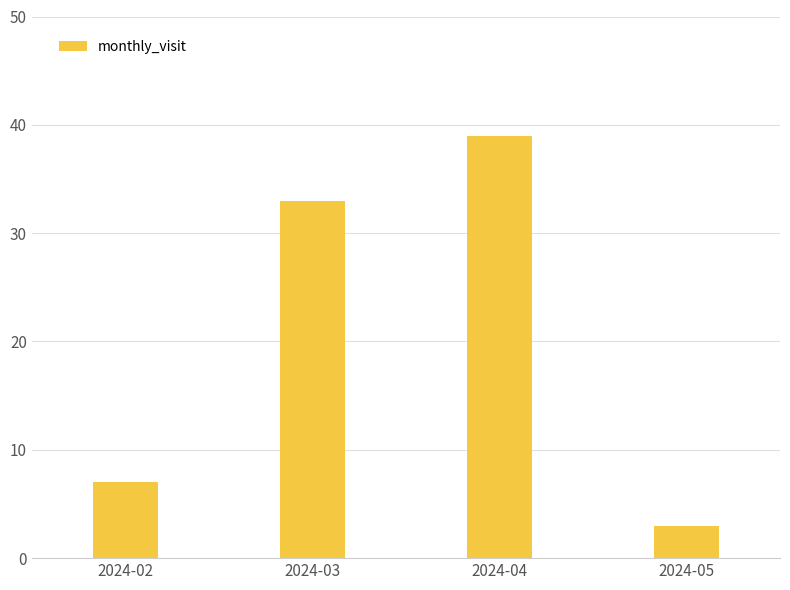

Rank the categories by value from highest to lowest.

2024-04, 2024-03, 2024-02, 2024-05